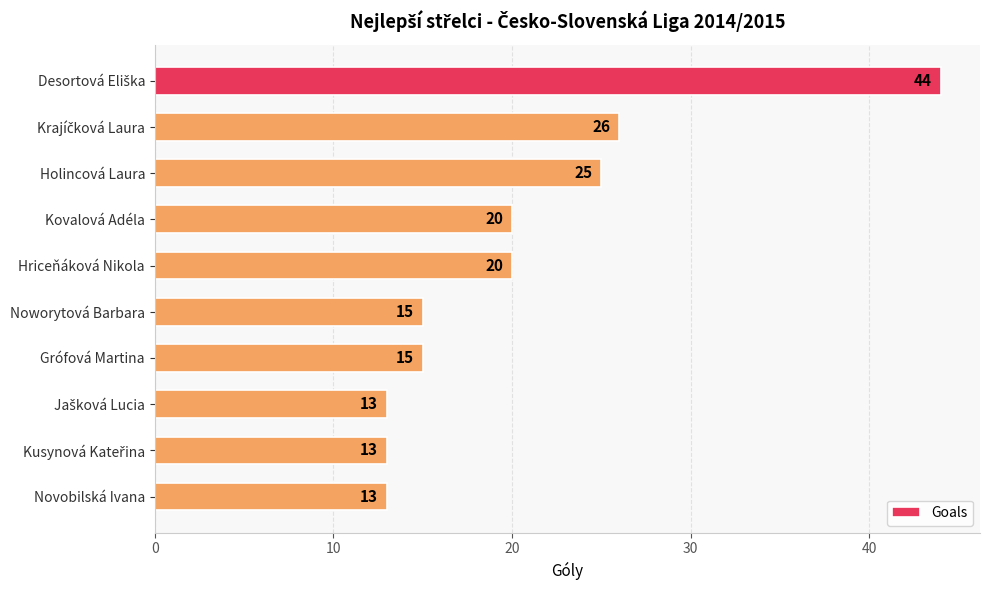

What is the greatest value displayed?

44